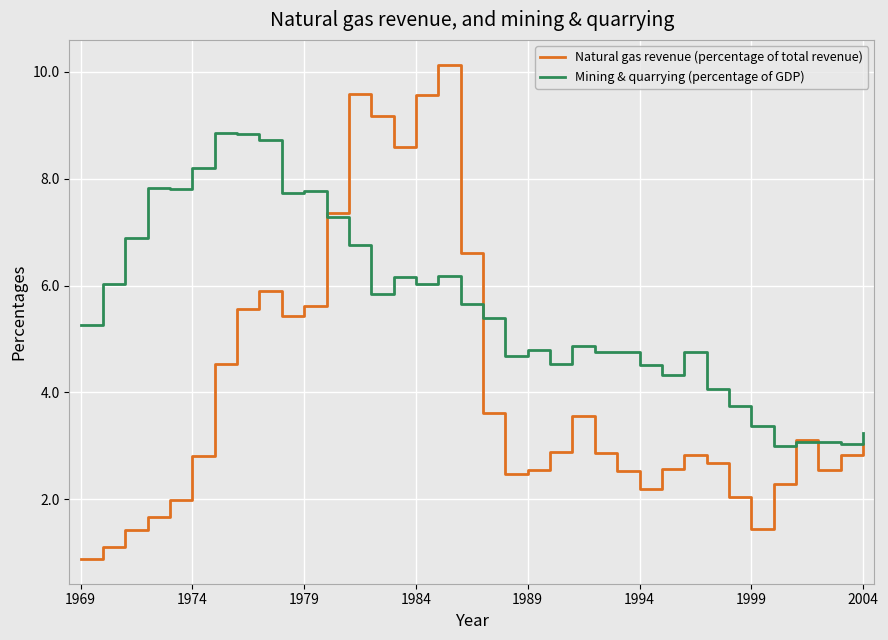

List the series in order of their overall mean, highest first.

Mining & quarrying (percentage of GDP), Natural gas revenue (percentage of total revenue)